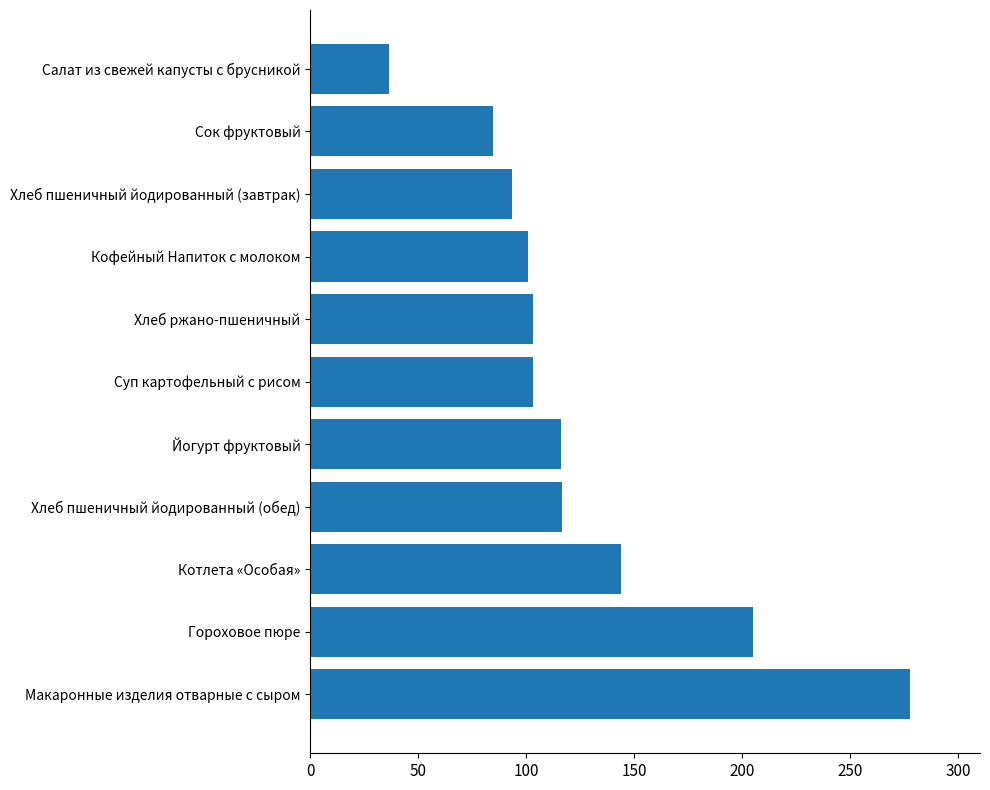

Which label corresponds to the smallest value in the chart?

Салат из свежей капусты с брусникой